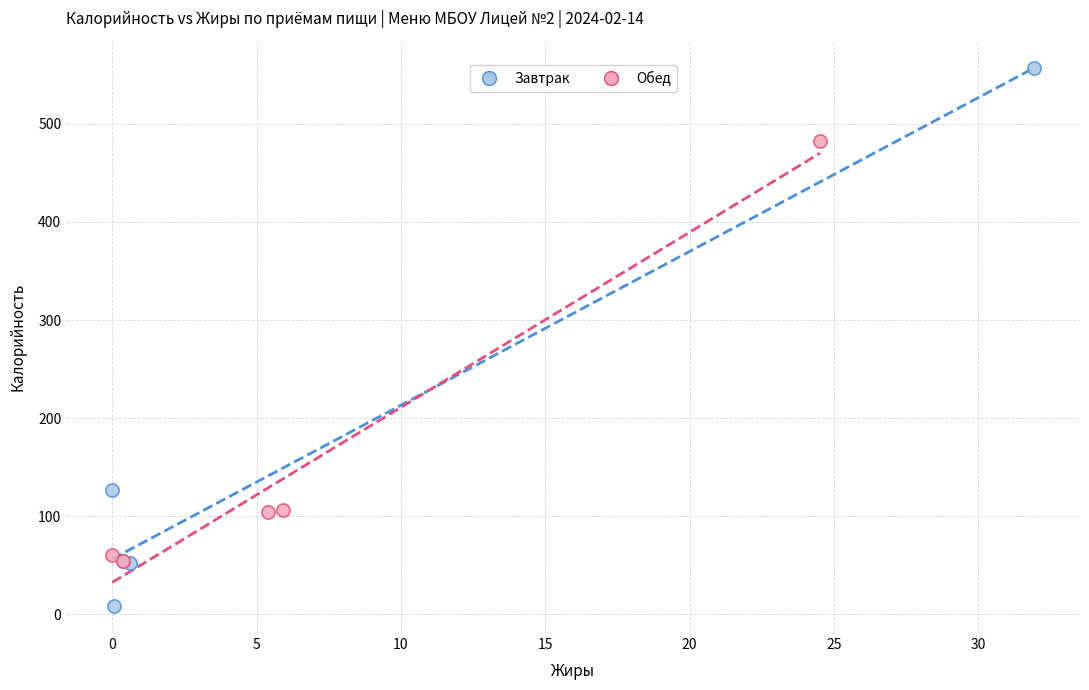

Which series contains the highest Y value?

Завтрак